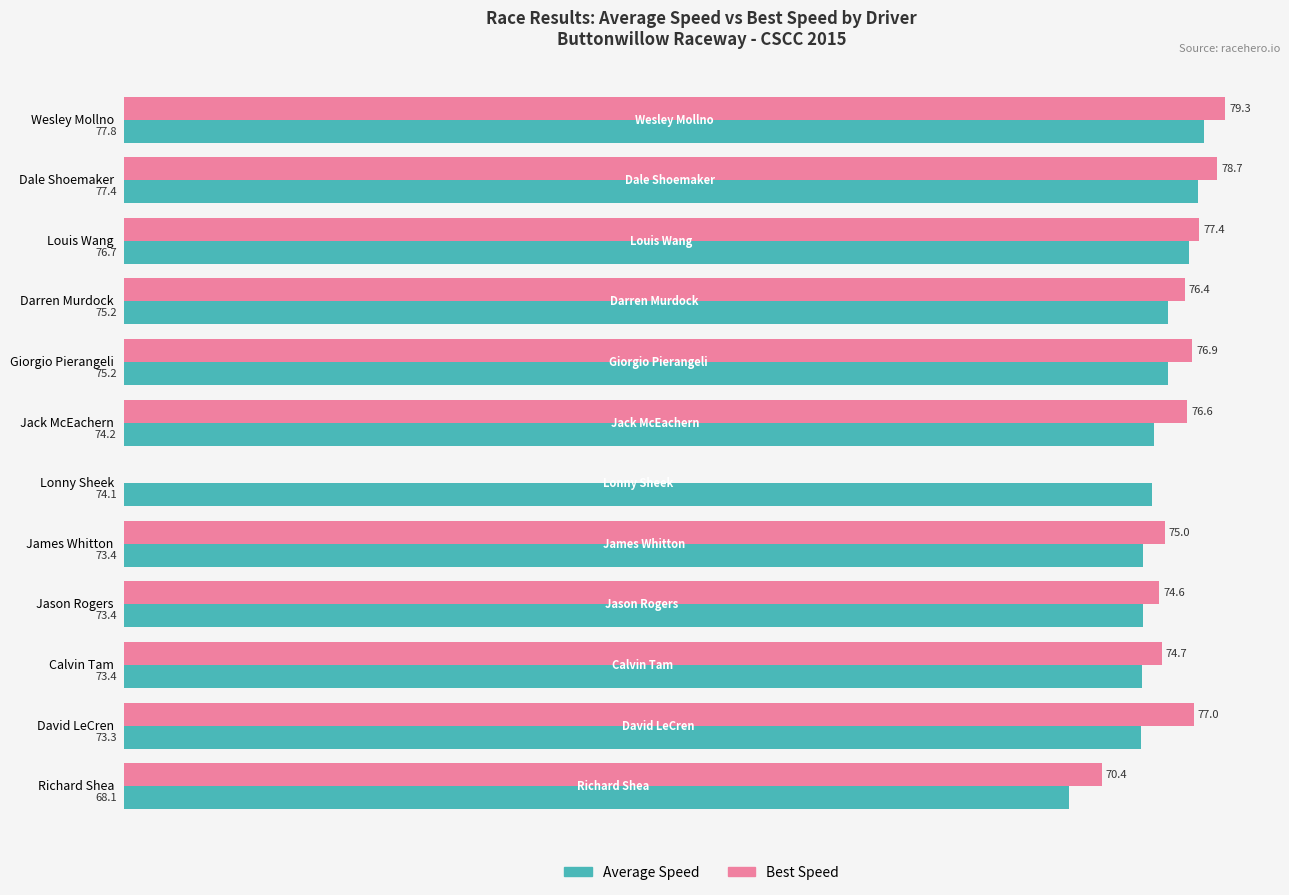

At which label is Average Speed closest to 72?

David LeCren